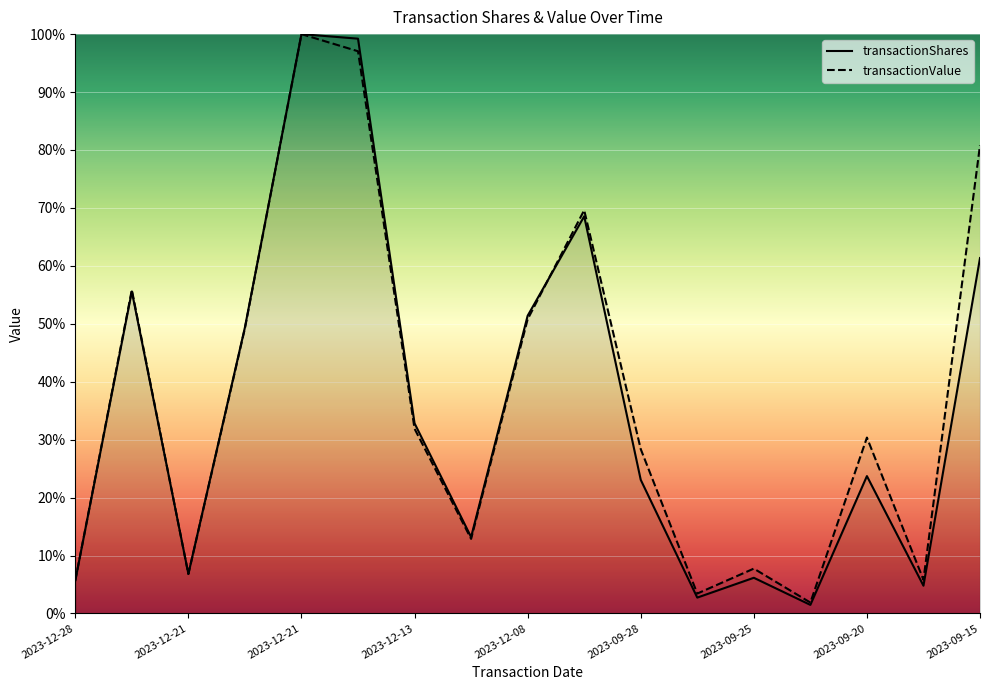

Does the chart display data point markers on the line(s)?

No